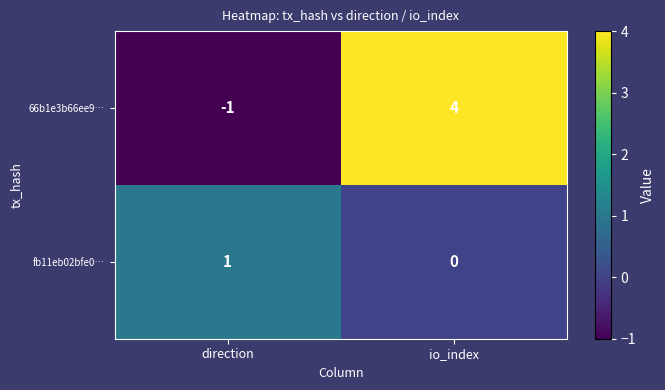

How many positive values does the fb11eb02bfe0… series have?

1